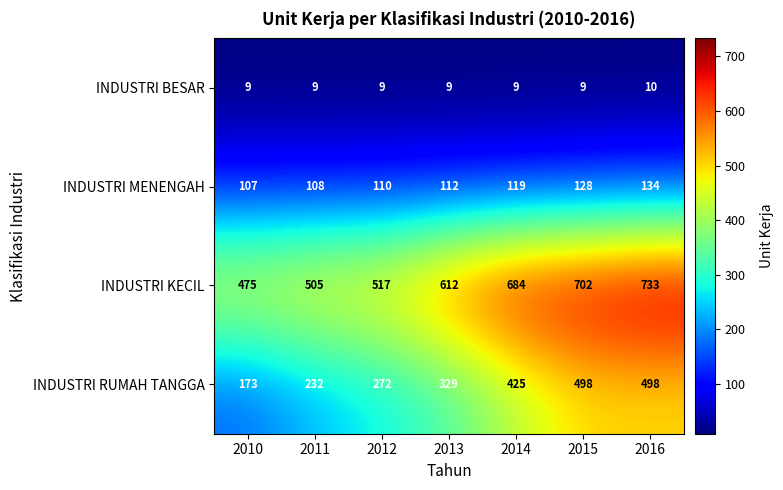

List the series in order of their peak value, lowest first.

INDUSTRI BESAR, INDUSTRI MENENGAH, INDUSTRI RUMAH TANGGA, INDUSTRI KECIL